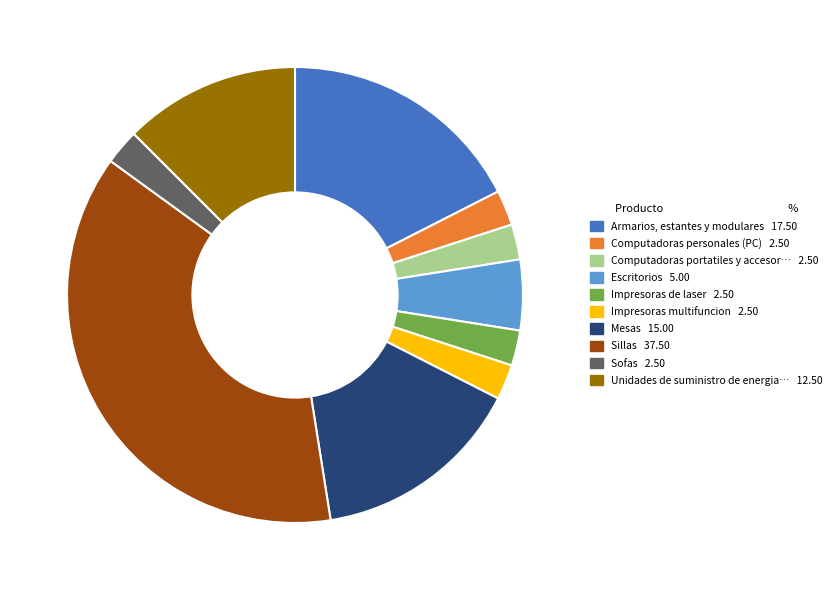

Is there any slice that represents more than half of the pie?

No